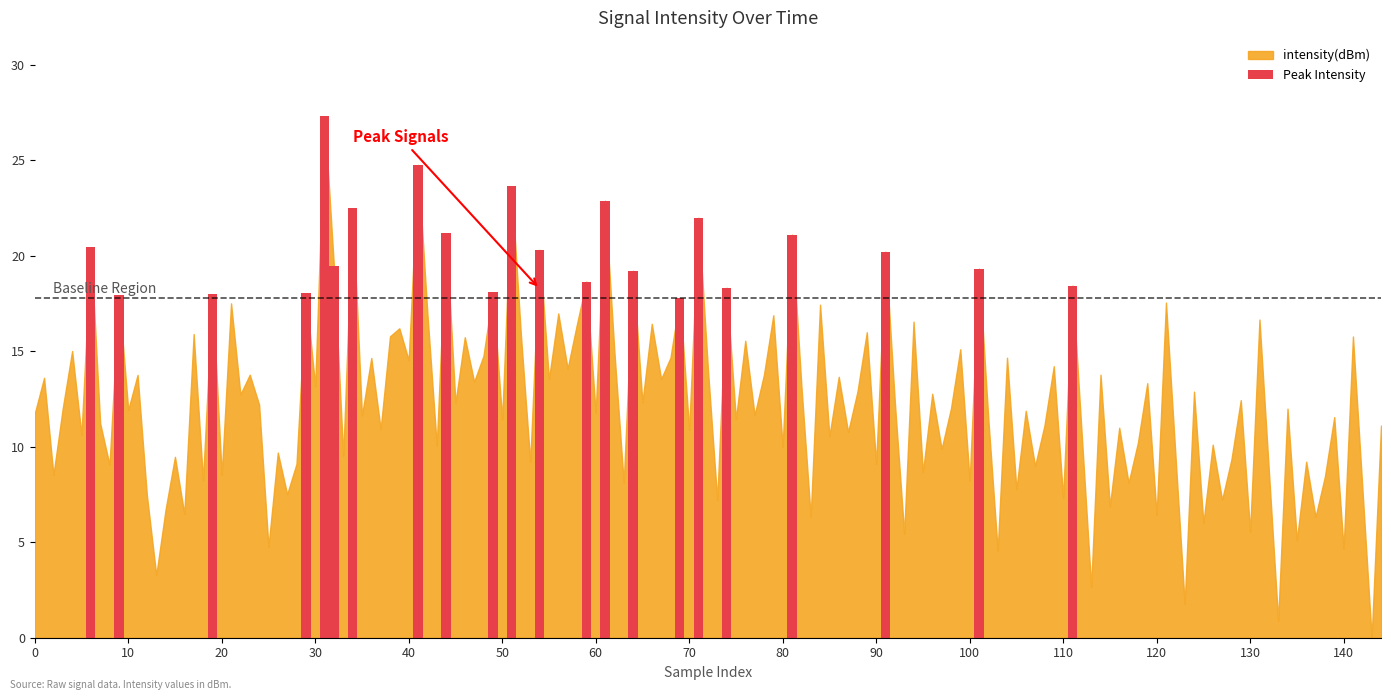

What is the maximum value shown in the chart?

27.3